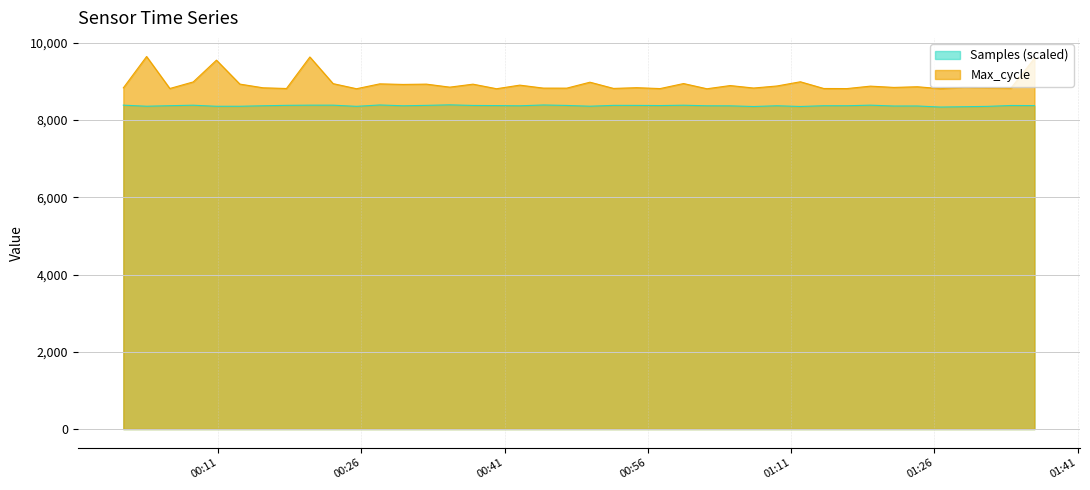

What is the lowest value of the Samples series?

8338.2